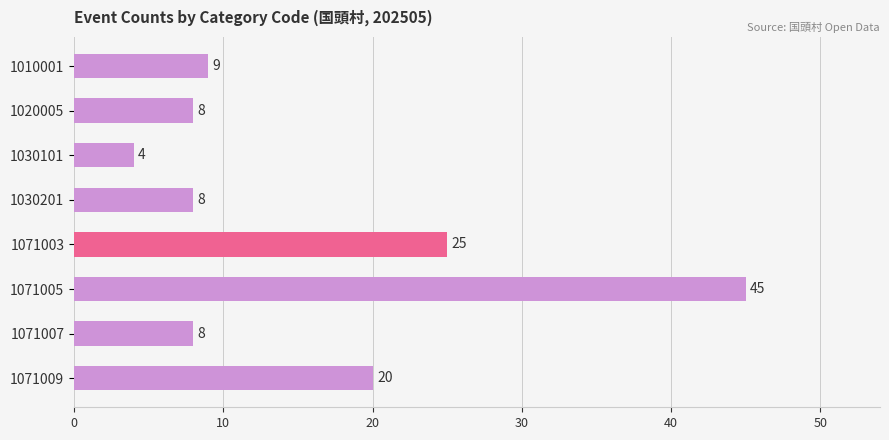

What value does the data have at 1010001, to the nearest 10?

10